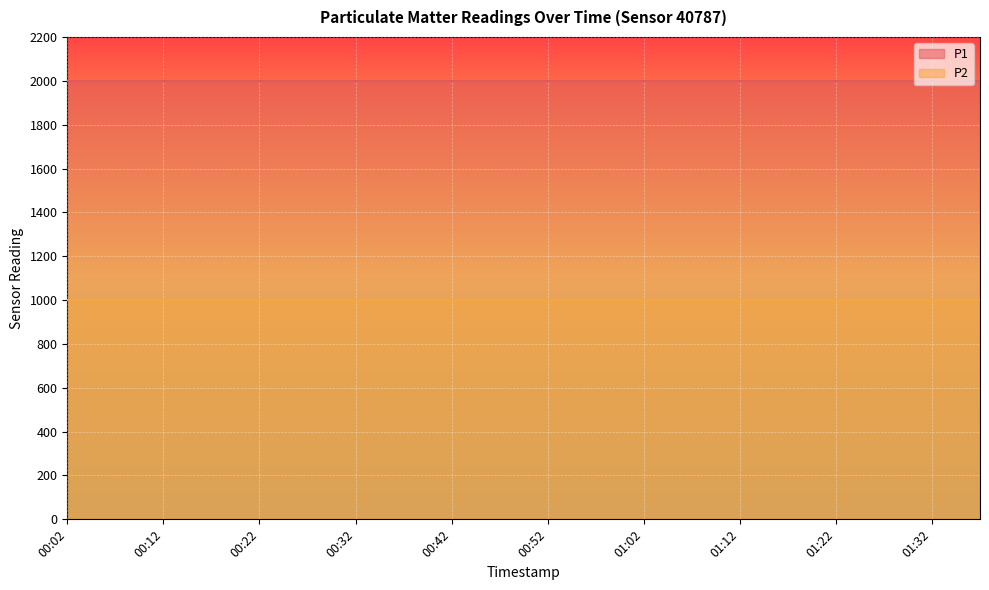

Reading right to left, what are all the values shown in this chart?

P1: 01:37=1999.9	01:32=1999.9	01:27=1999.9	01:22=1999.9	01:17=1999.9	01:12=1999.9	01:07=1999.9	01:02=1999.9	00:57=1999.9	00:52=1999.9	00:47=1999.9	00:42=1999.9	00:37=1999.9	00:32=1999.9	00:27=1999.9	00:22=1999.9	00:17=1999.9	00:12=1999.9	00:07=1999.9	00:02=1999.9
P2: 01:37=999.9	01:32=999.9	01:27=999.9	01:22=999.9	01:17=999.9	01:12=999.9	01:07=999.9	01:02=999.9	00:57=999.9	00:52=999.9	00:47=999.9	00:42=999.9	00:37=999.9	00:32=999.9	00:27=999.9	00:22=999.9	00:17=999.9	00:12=999.9	00:07=999.9	00:02=999.9